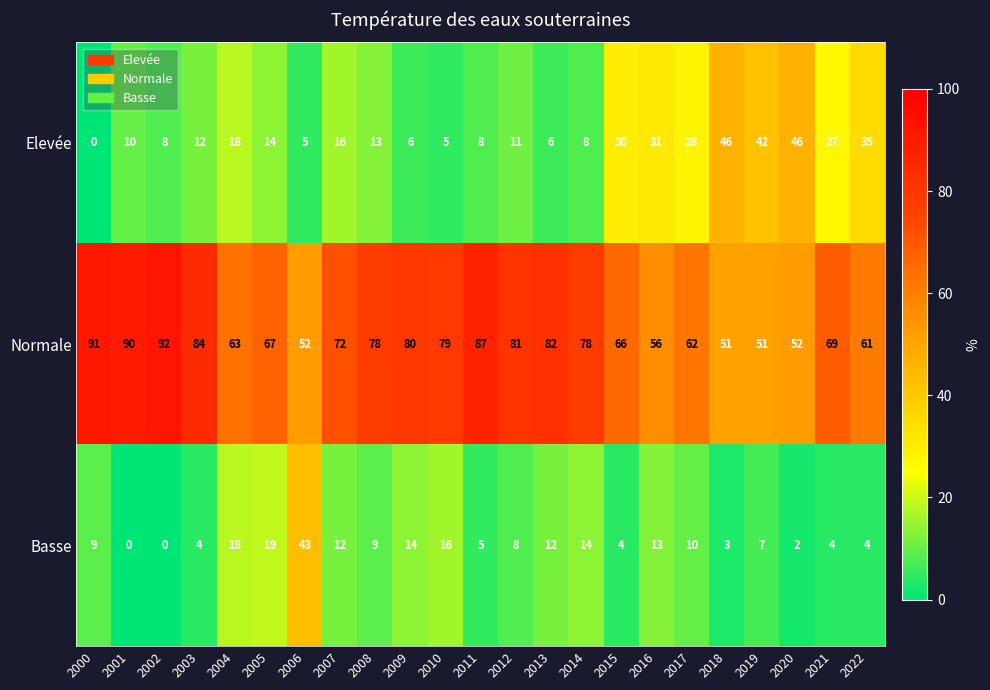

What is the greatest value displayed?

92